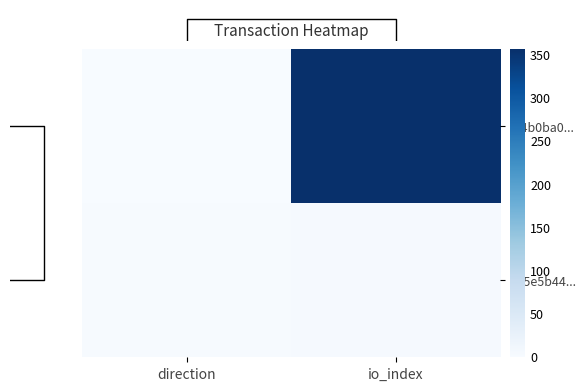

The c35e5b44... series shows 1 at io_index. True or false?

False